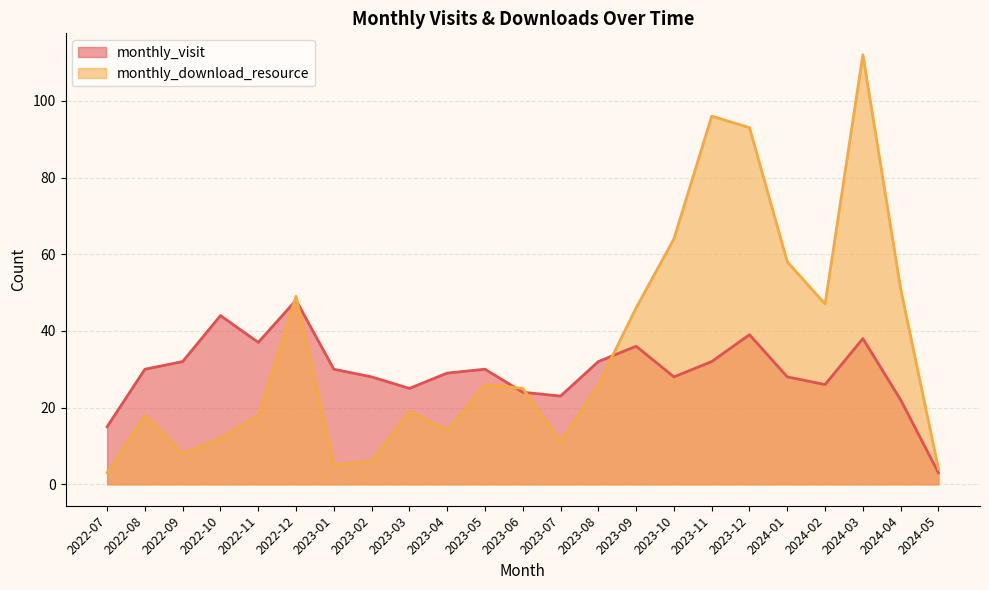

What is the value of the monthly_visit point at the 13th from the left?

23